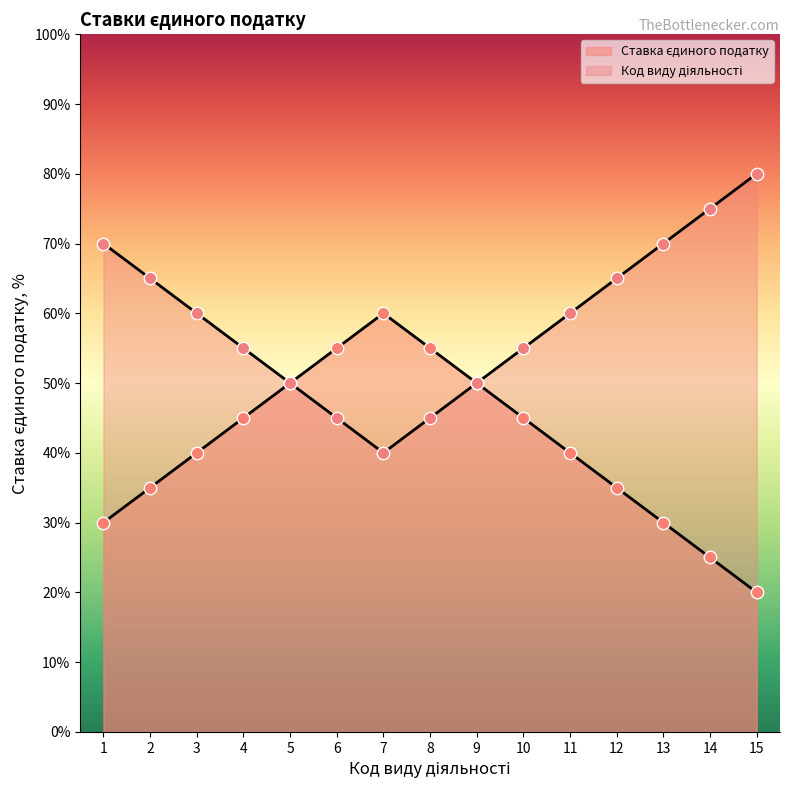

What is the change in value from 10 to 14?

-2.0